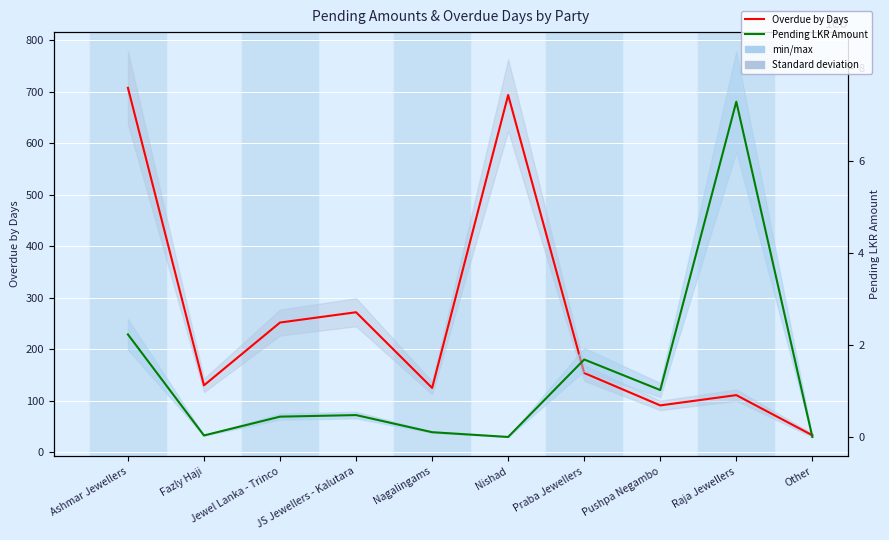

What is the approximate value of Pending LKR Amount at Nagalingams?

103300.0